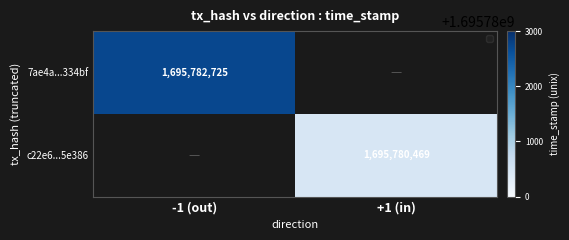

The 7ae4a...334bf series shows 2998587098 at -1 (out). True or false?

False